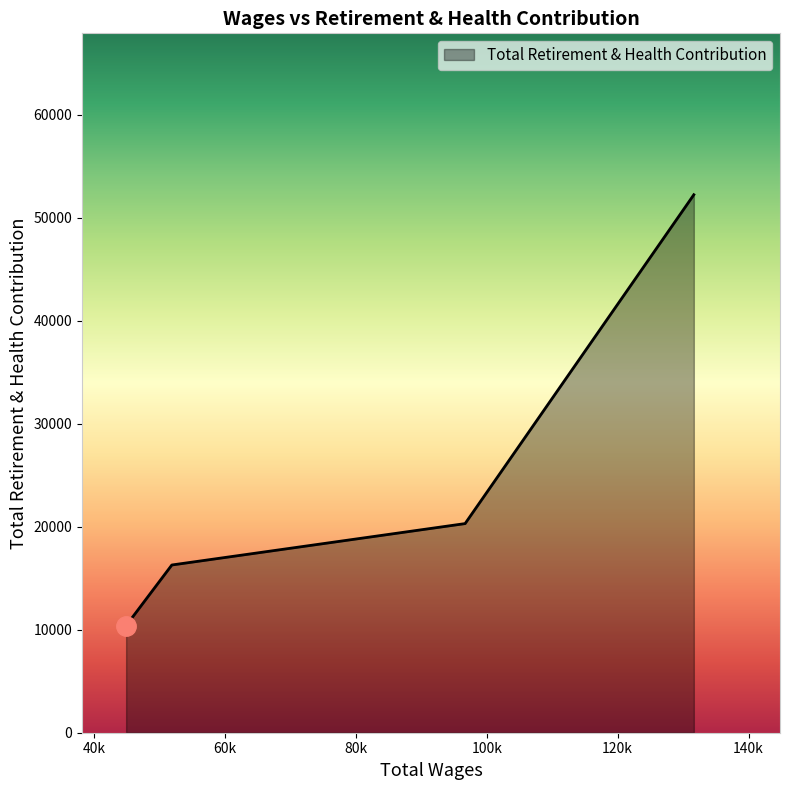

What is the average value?

24809